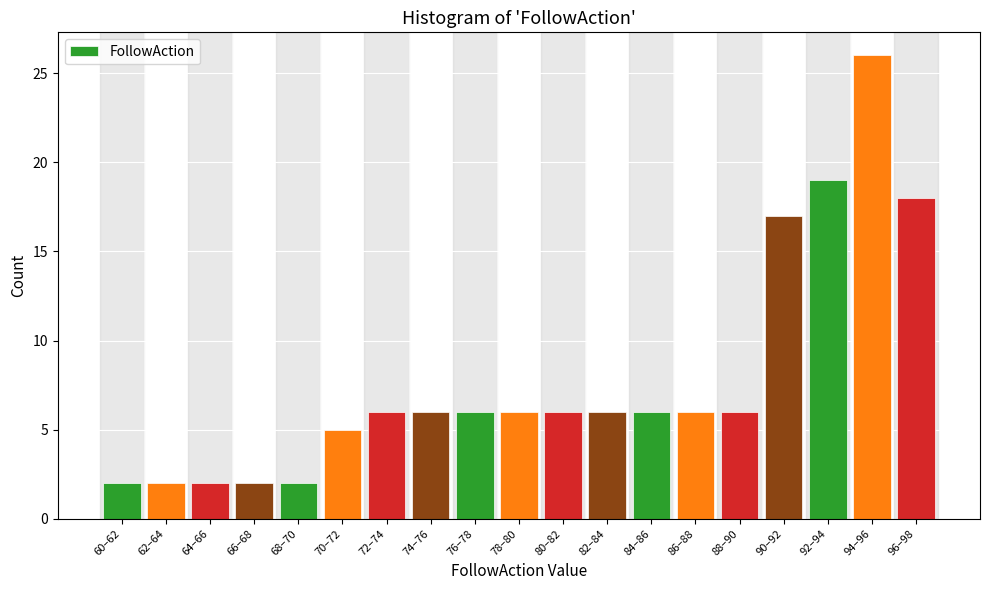

Reading right to left, what are all the values shown in this chart?

18	26	19	17	6	6	6	6	6	6	6	6	6	5	2	2	2	2	2